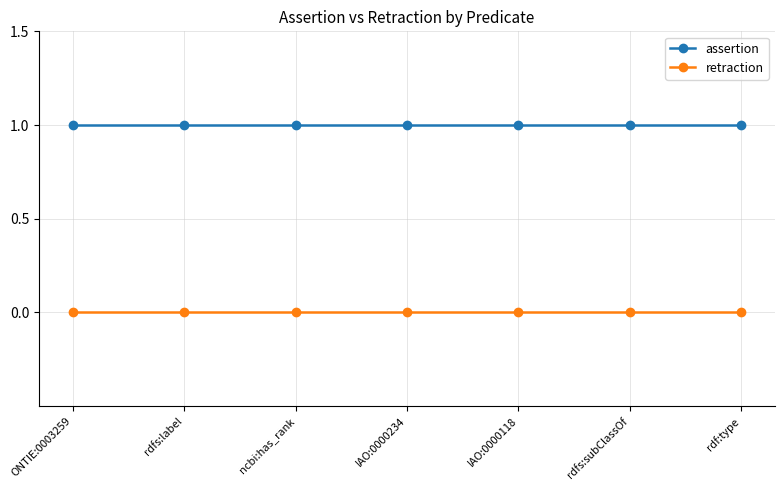

List the series in order of their overall mean, highest first.

assertion, retraction